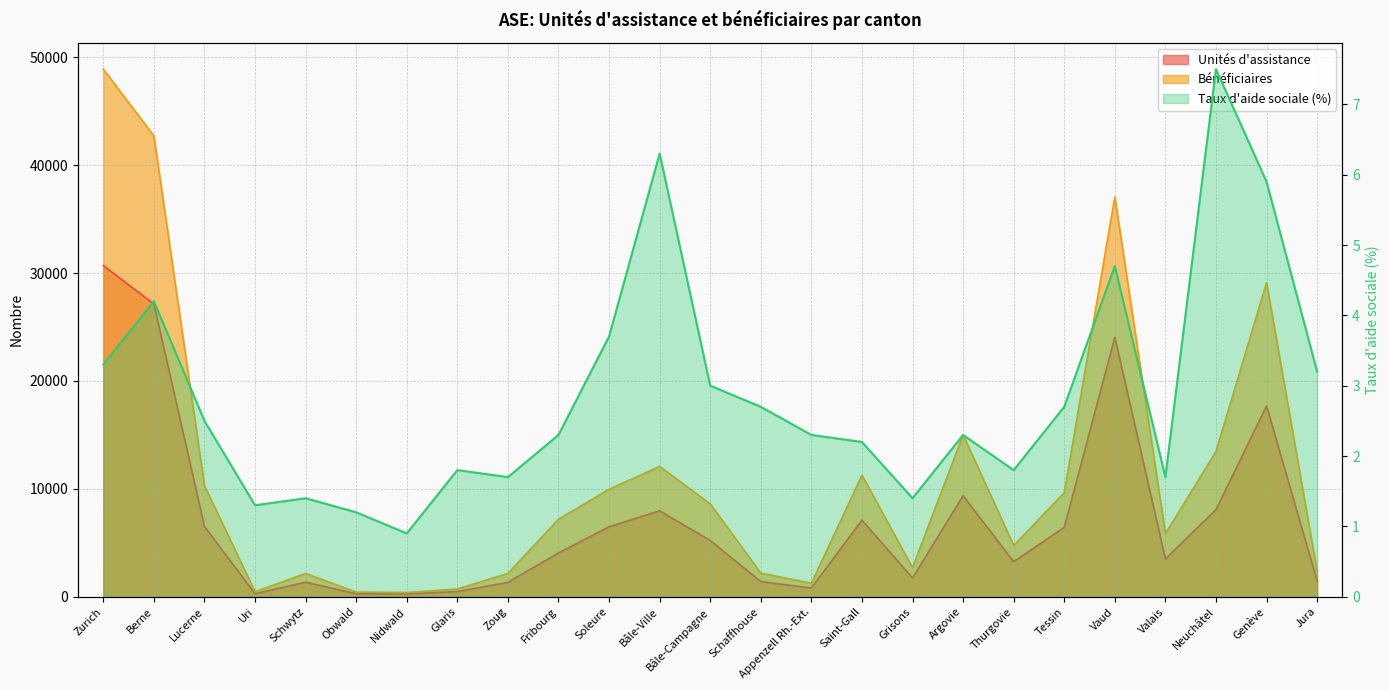

What is the label of the 4th point from the left?

Uri